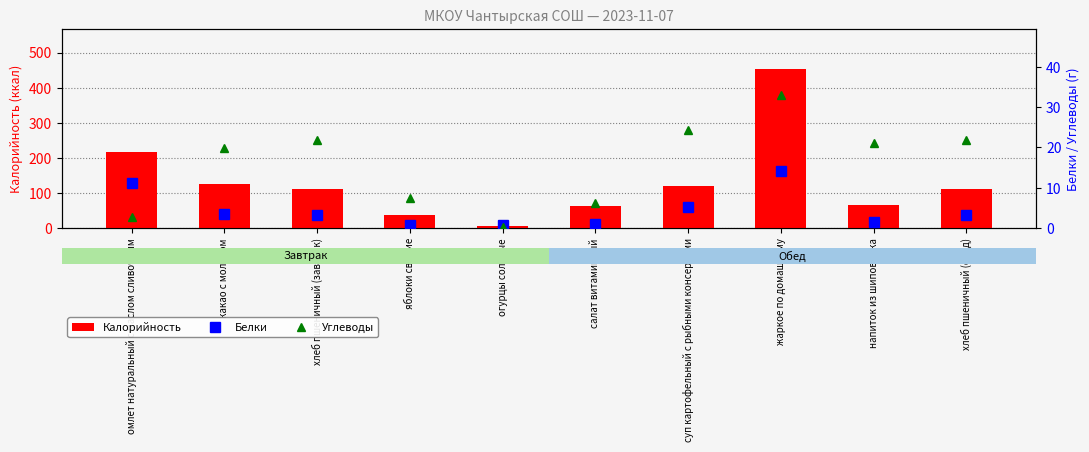

What is the greatest value displayed?

453.8